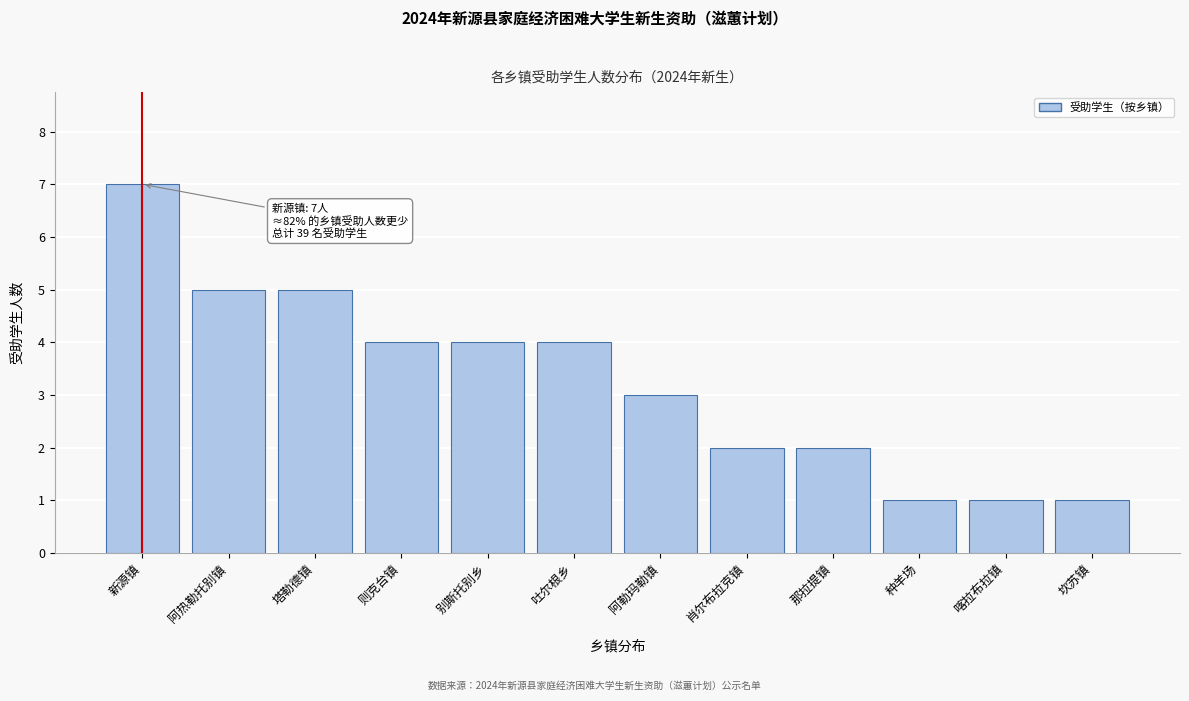

Reading right to left, transcribe all the data shown in this chart.

1	1	1	2	2	3	4	4	4	5	5	7